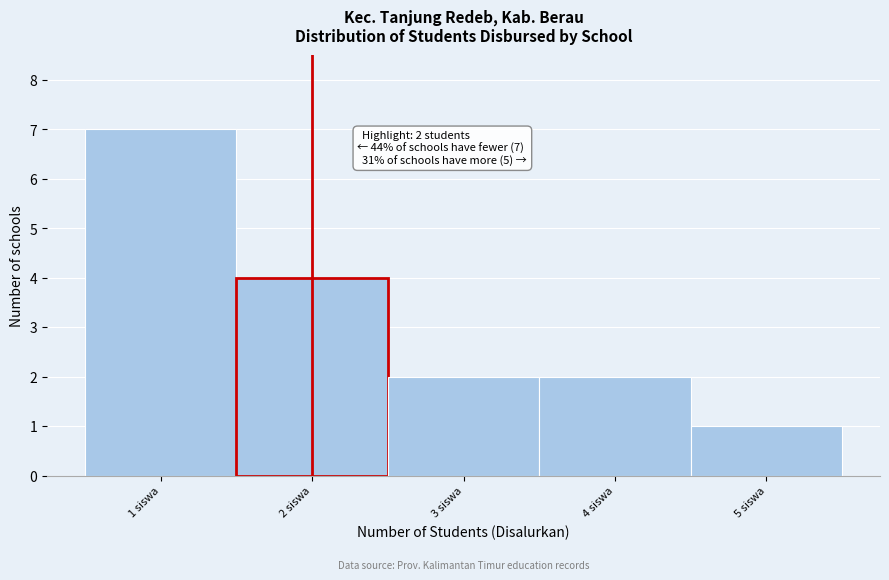

Over which range of the x-axis is the bar tallest?

0.5 to 1.5